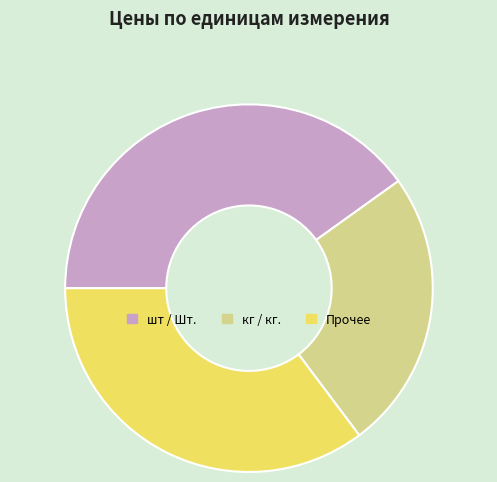

Is it true that Прочее is 28% of the pie?

False